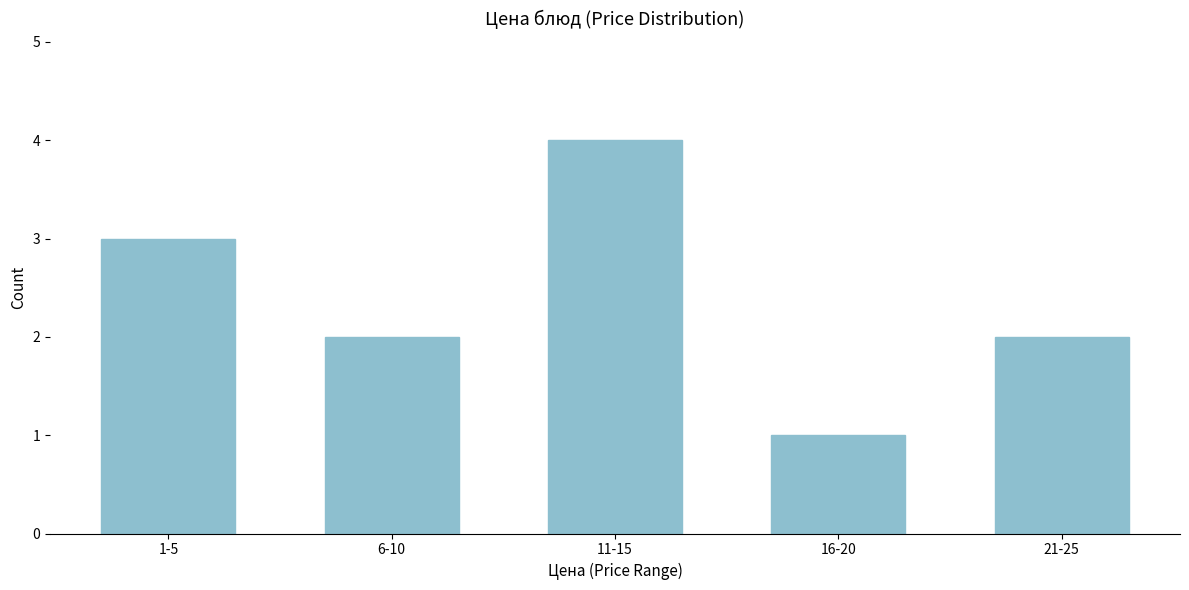

Reading left to right, transcribe all the data shown in this chart.

1-5=3	6-10=2	11-15=4	16-20=1	21-25=2